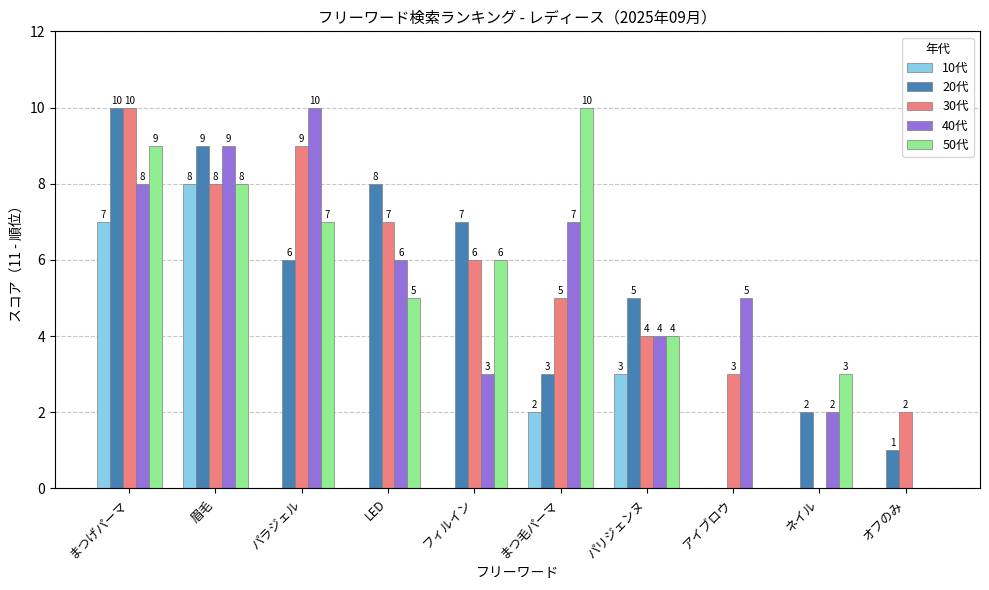

What is the maximum value for 40代?

10